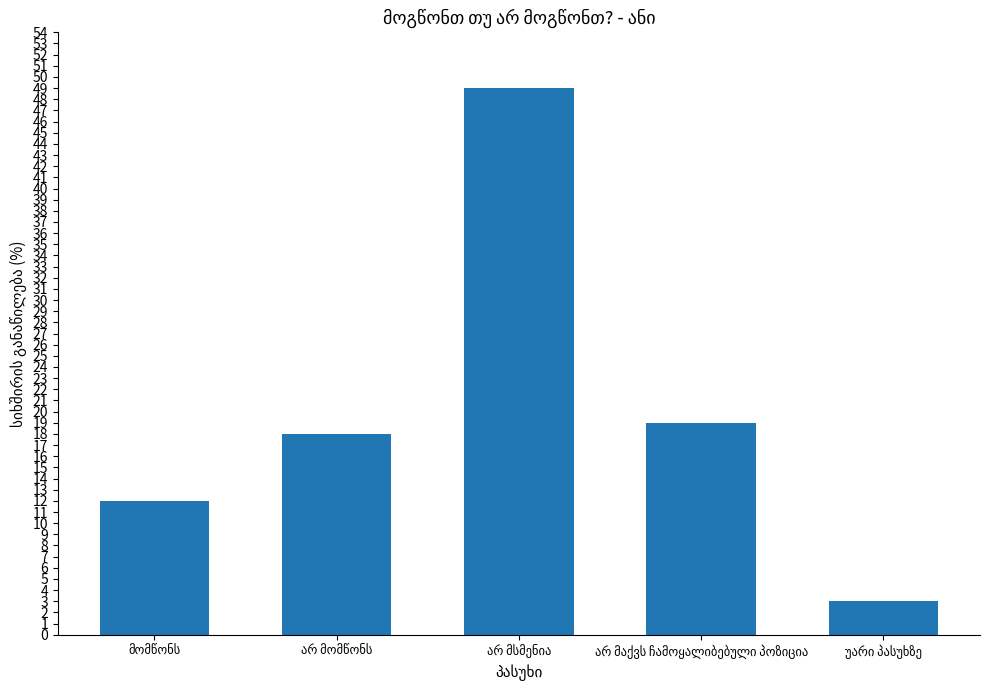

What is the value of the 1st bar from the left?

12